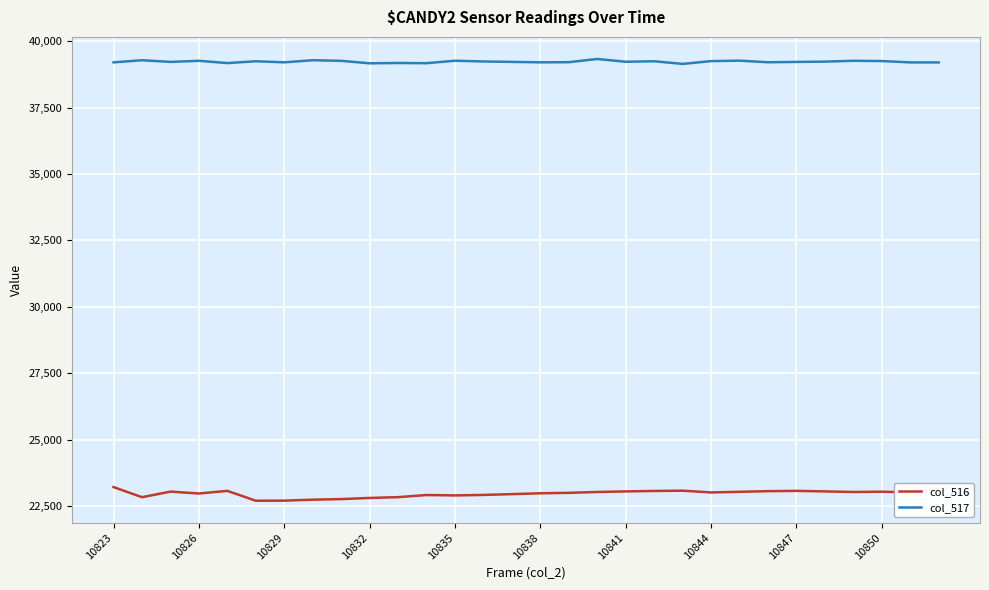

List the series in order of their overall mean, highest first.

col_517, col_516